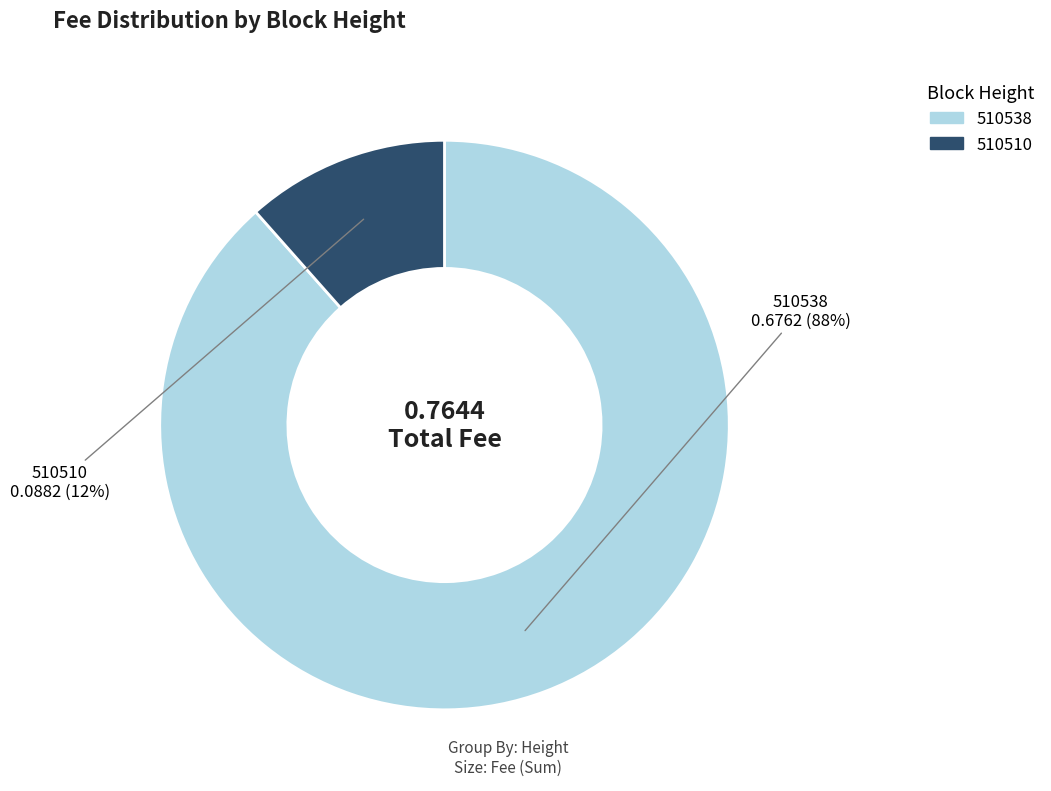

What is the majority slice?

510538